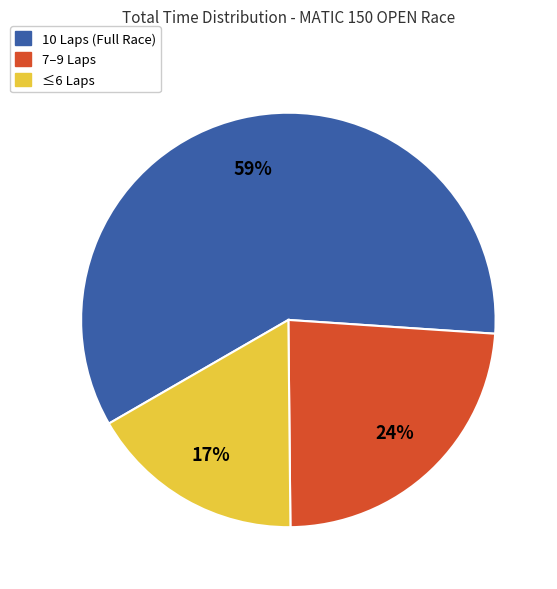

Is there a majority slice in this chart?

Yes